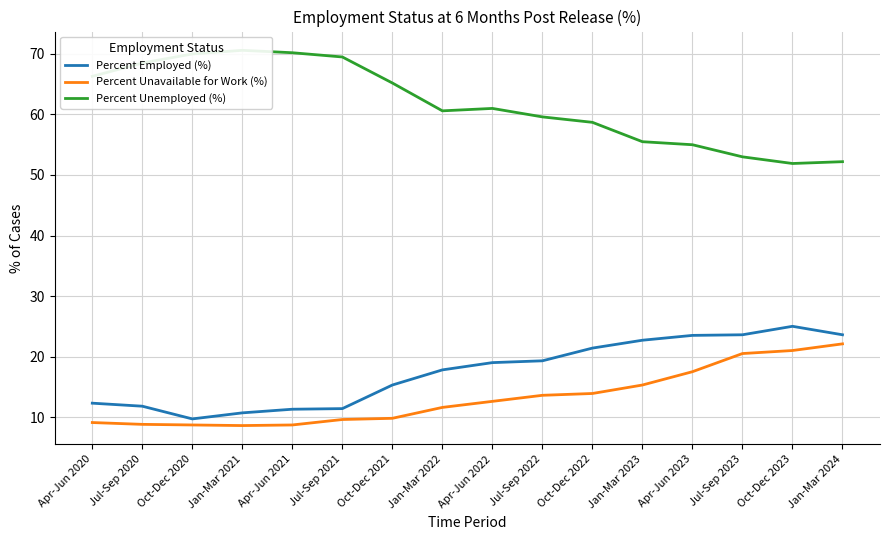

At which category is the sum across all series the highest?

Oct-Dec 2023